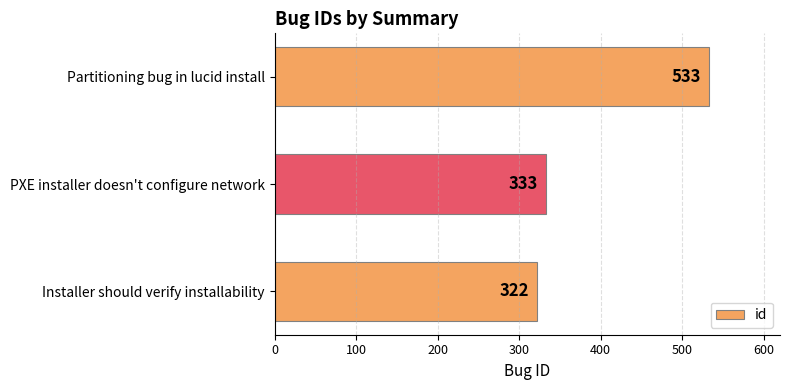

What is the change in value from Installer should verify installability to PXE installer doesn't configure network?

+11